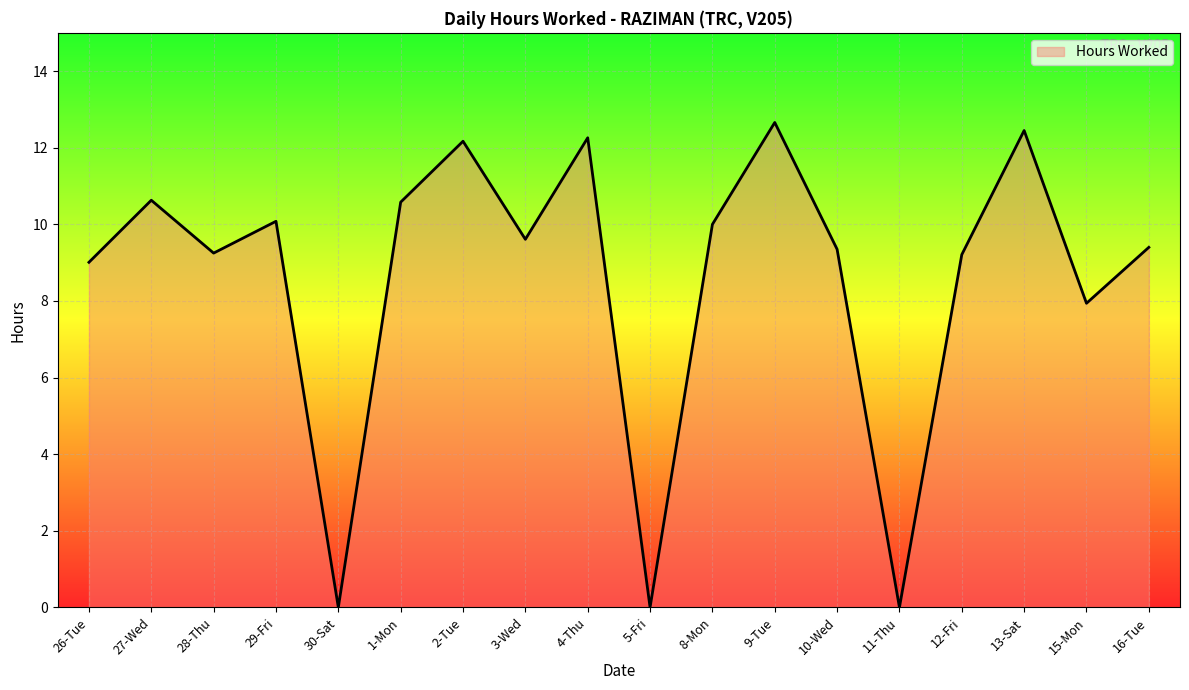

What is the difference between the maximum and minimum values?

12.7